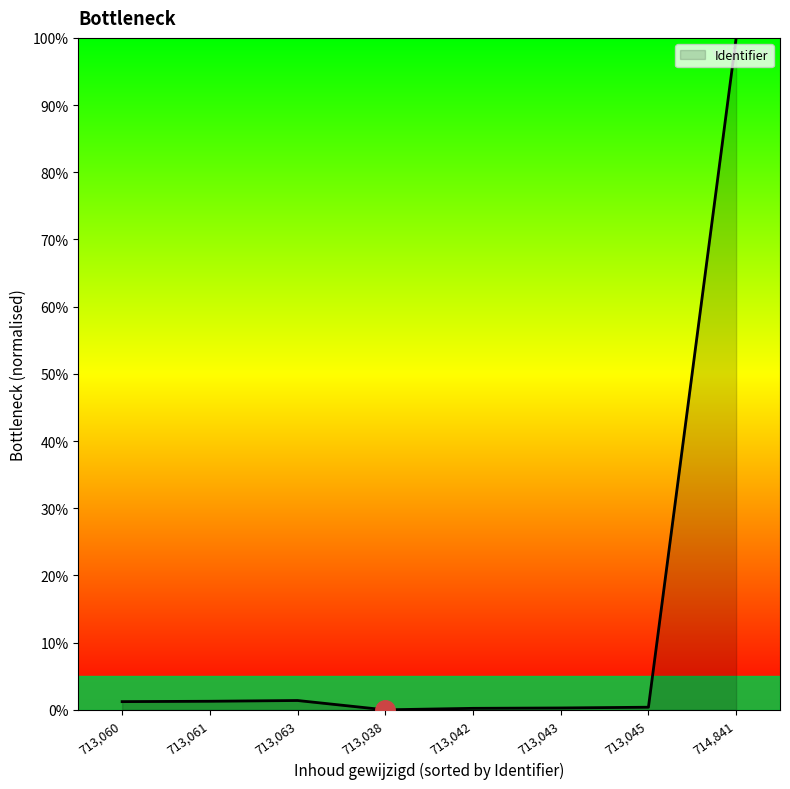

The chart shows a value of 0.2 at 713,042. True or false?

True